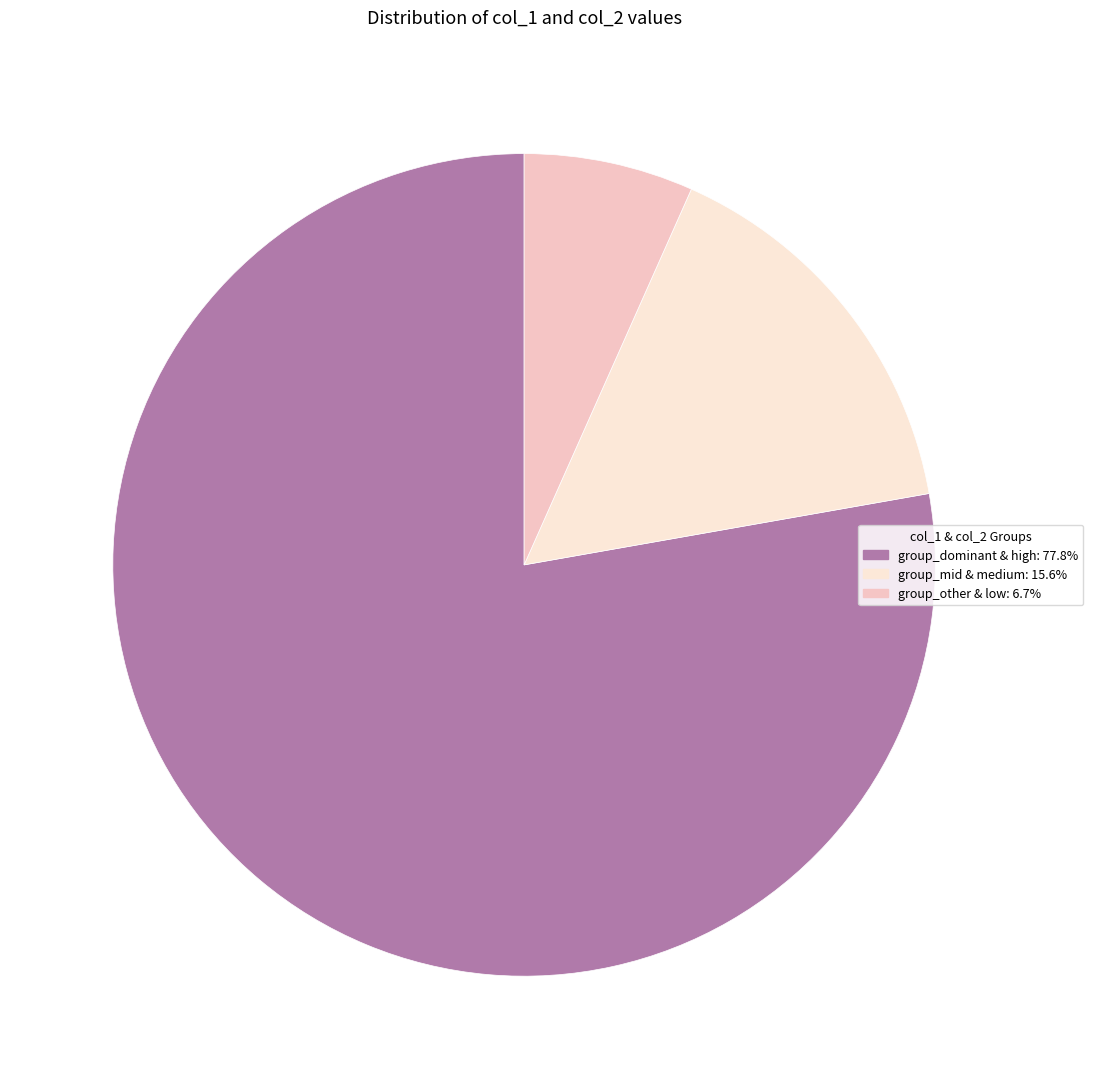

How many slices are in this pie chart?

3